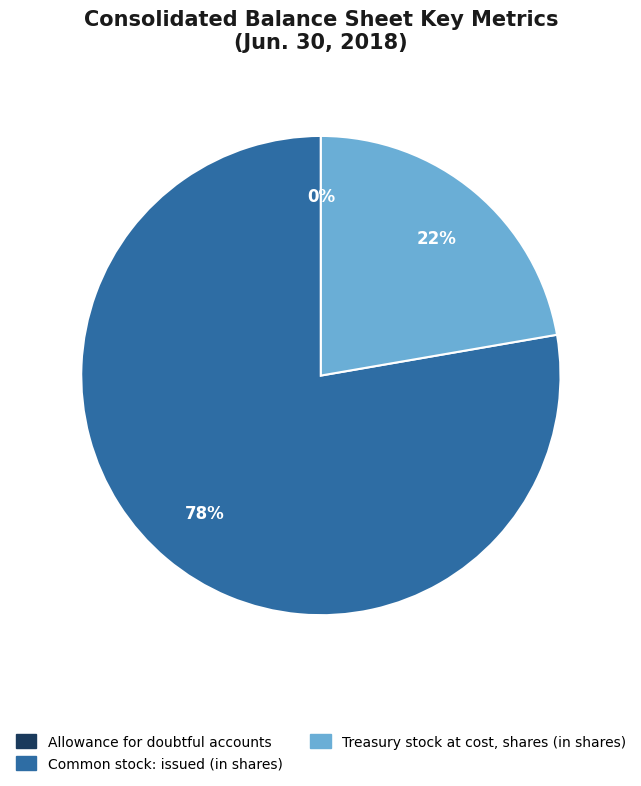

To the nearest percent, what percentage of the pie is Common stock: issued (in shares)?

78%